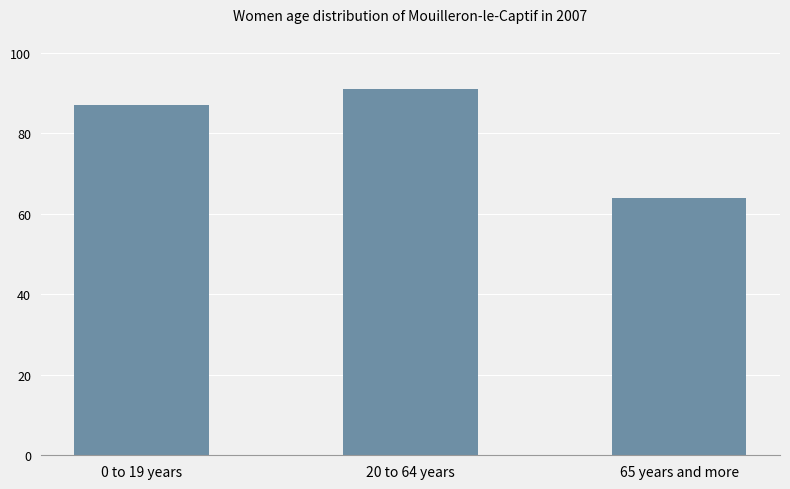

What is the label of the 2nd bar from the right?

20 to 64 years